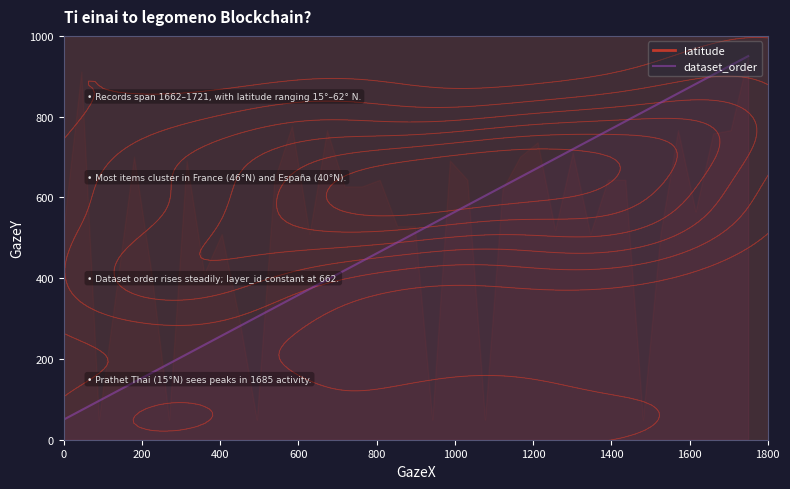

What is the lowest value of the dataset_order series?

50.0